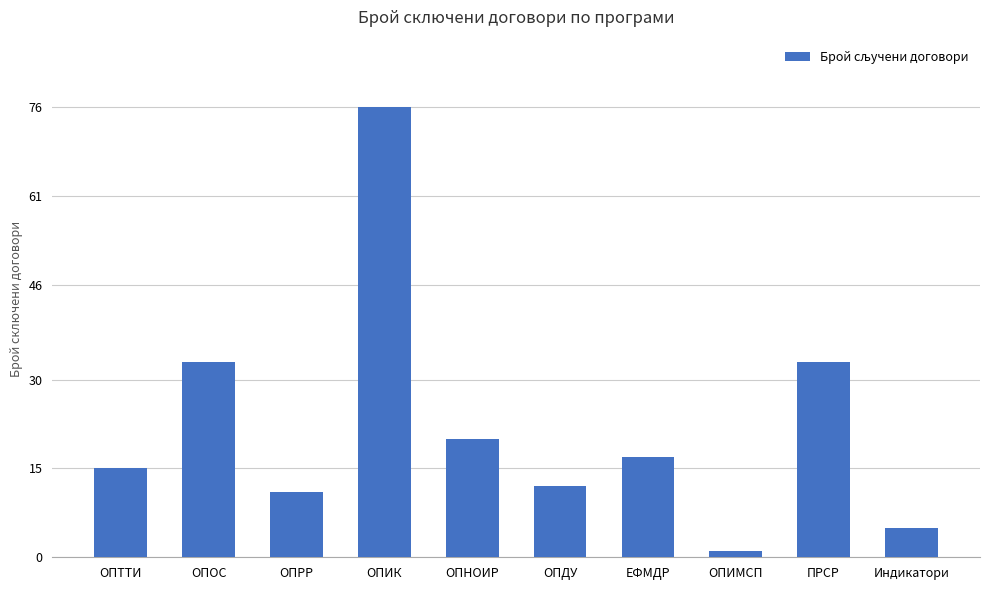

The value at ОПНОИР is 34. True or false?

False